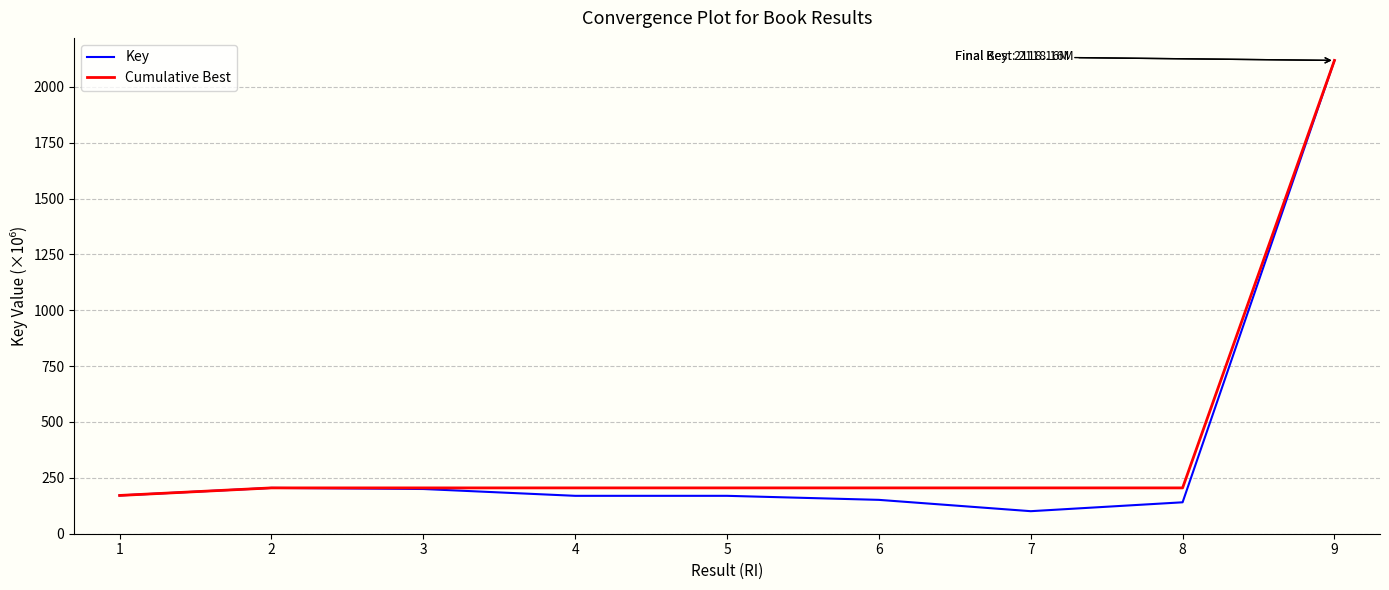

At which label does Key reach its minimum?

7